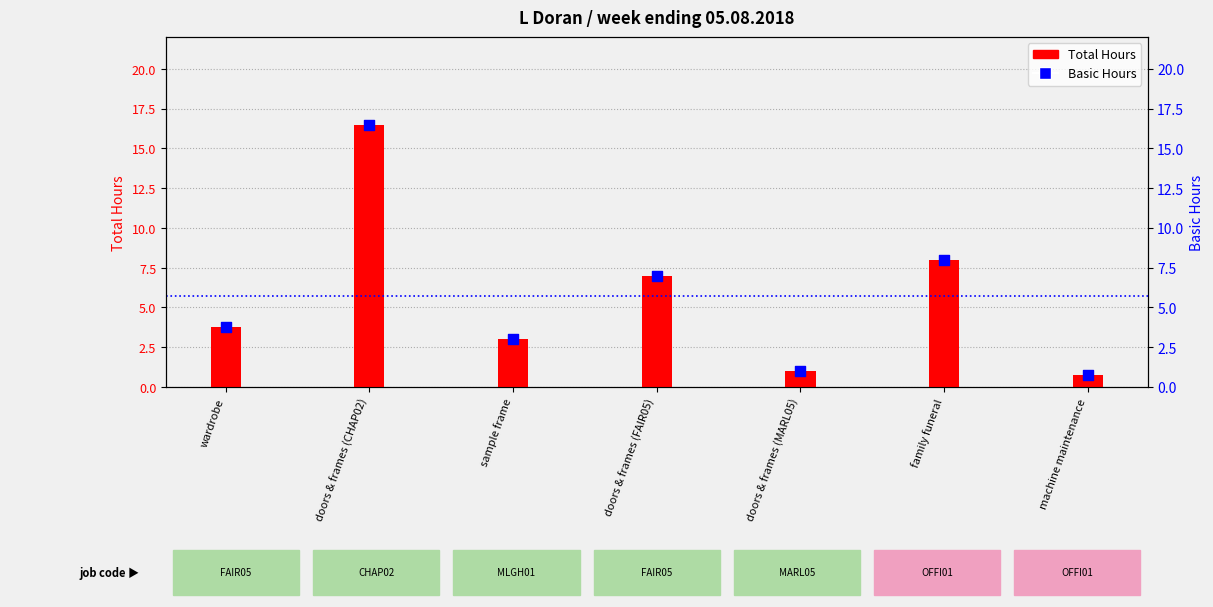

Which series has the largest Y range (max minus min)?

Total Hours